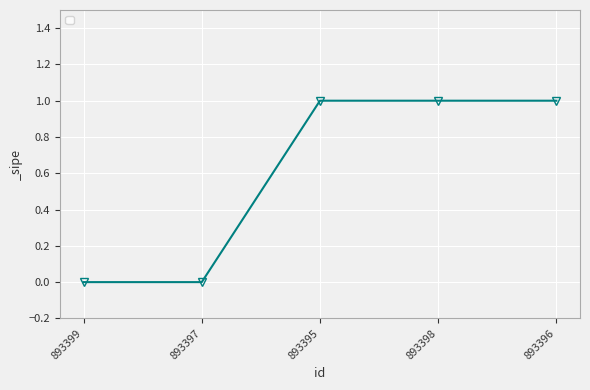

True or false: there are more than 1 points higher than both neighbors.

False